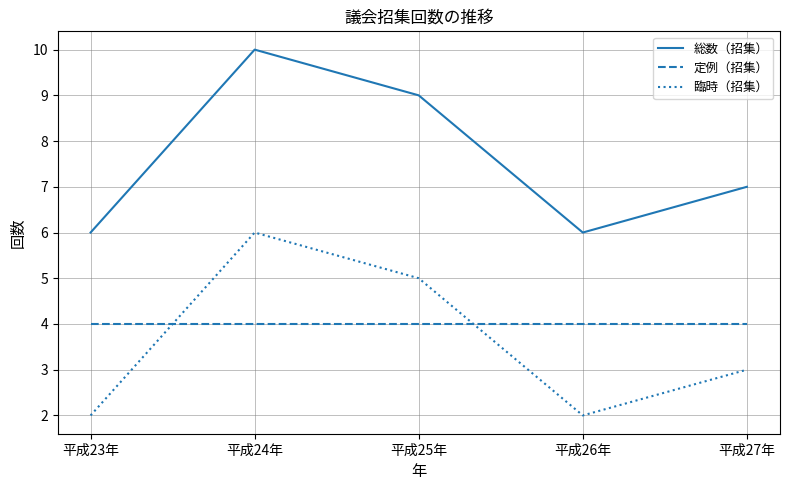

What is the highest value of the 臨時（招集） series?

6